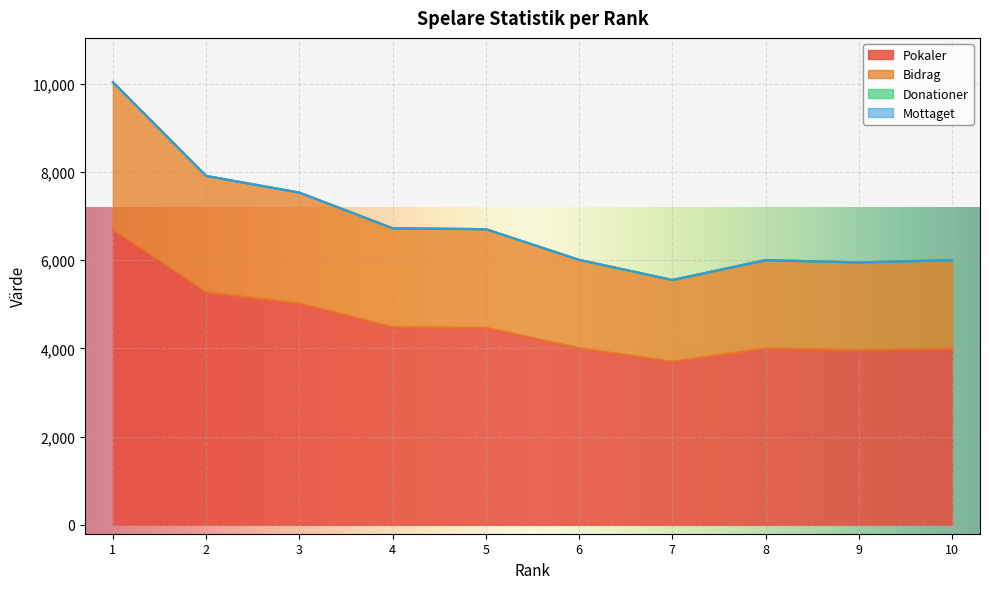

How many lines are shown in the chart?

4